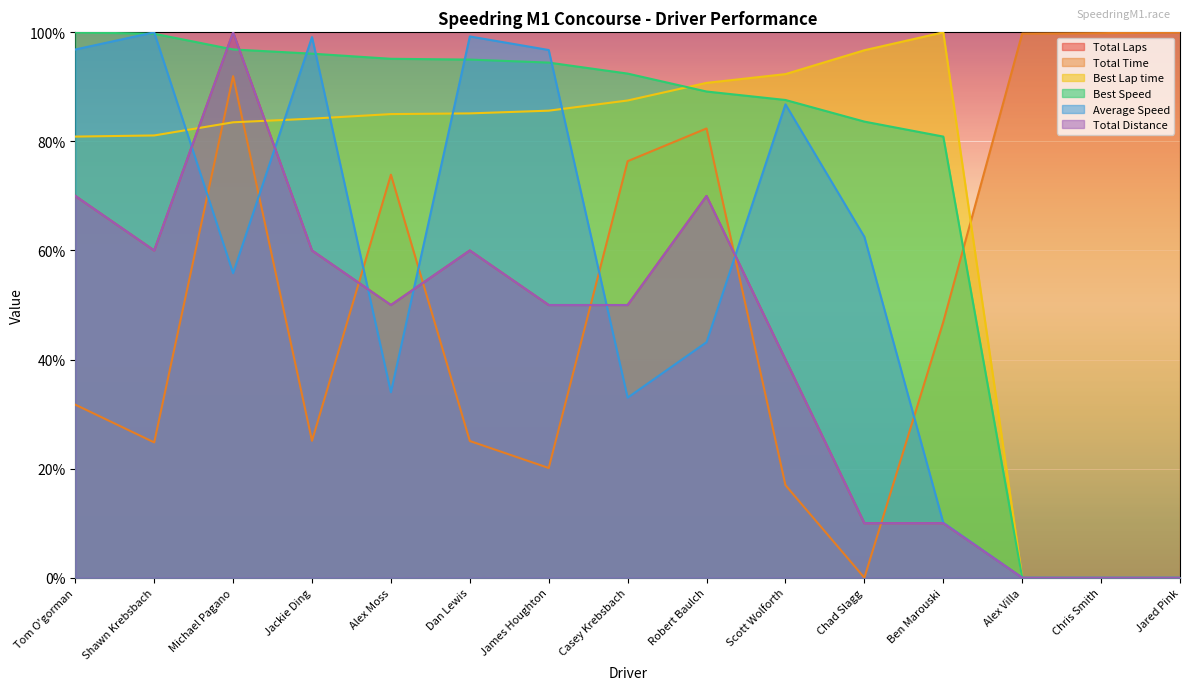

What is the total value across all series at Michael Pagano?

528.2